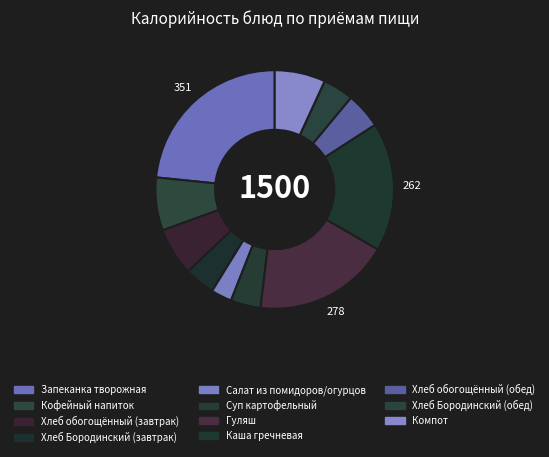

Count the number of slices in the pie.

11